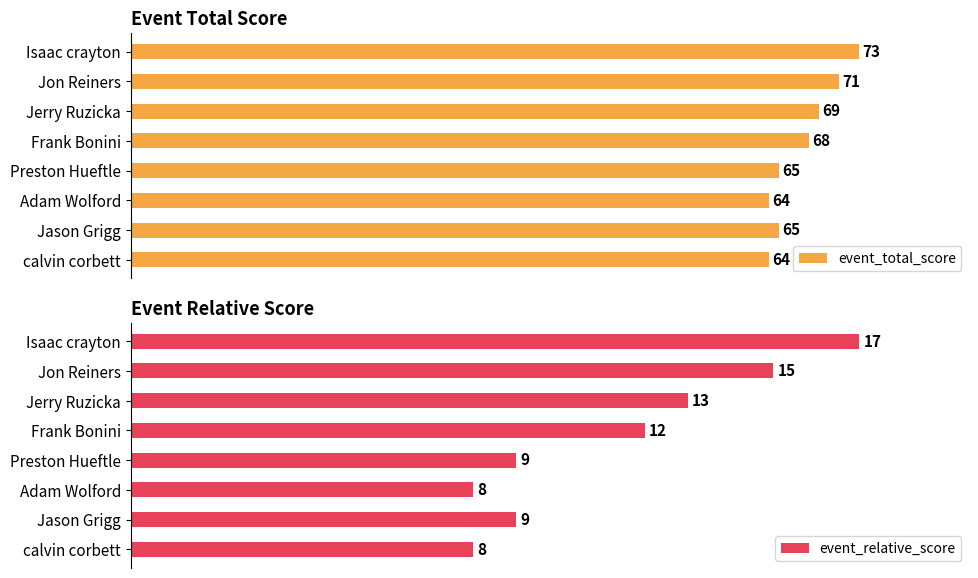

How many categories are shown in the chart?

8